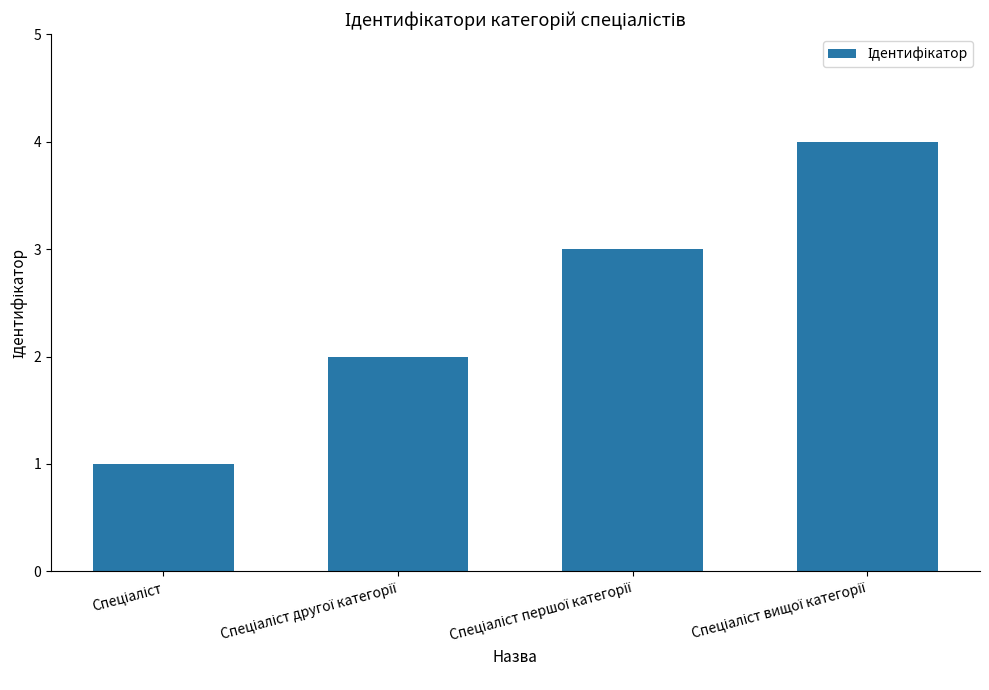

What is the maximum value shown in the chart?

4